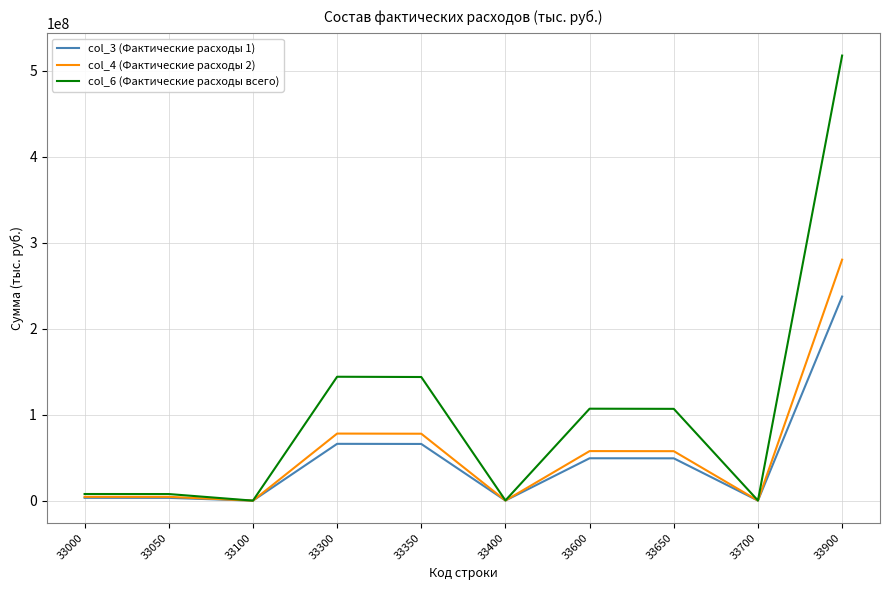

List the series in order of their overall mean, highest first.

col_6 (Фактические расходы всего), col_4 (Фактические расходы 2), col_3 (Фактические расходы 1)